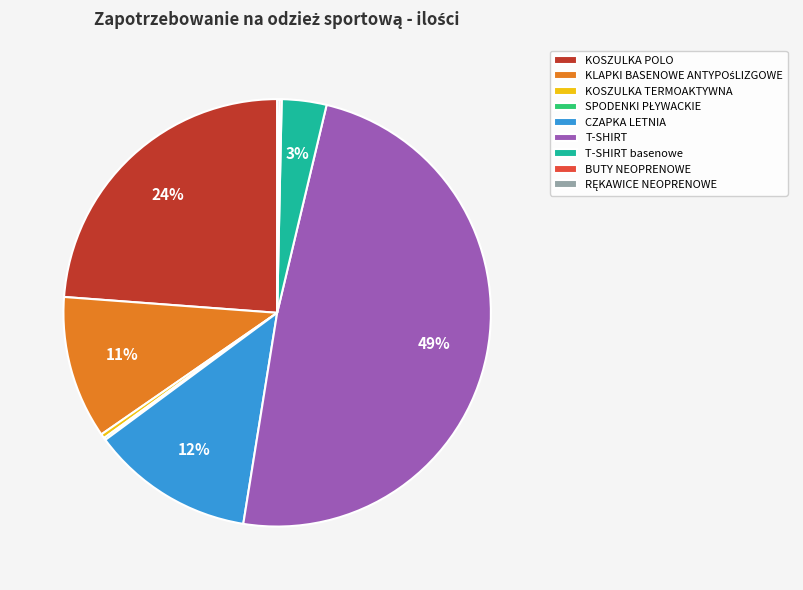

Between KOSZULKA POLO and KOSZULKA TERMOAKTYWNA, which is larger?

KOSZULKA POLO